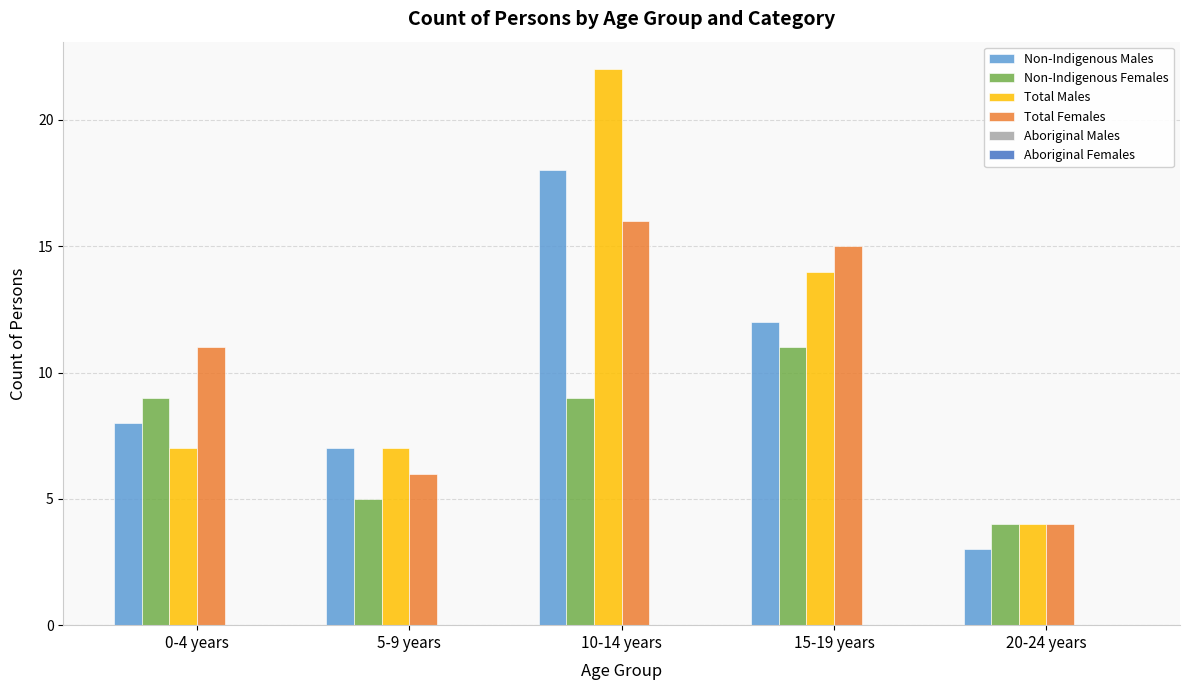

Which series has the largest range (max minus min)?

Total Males